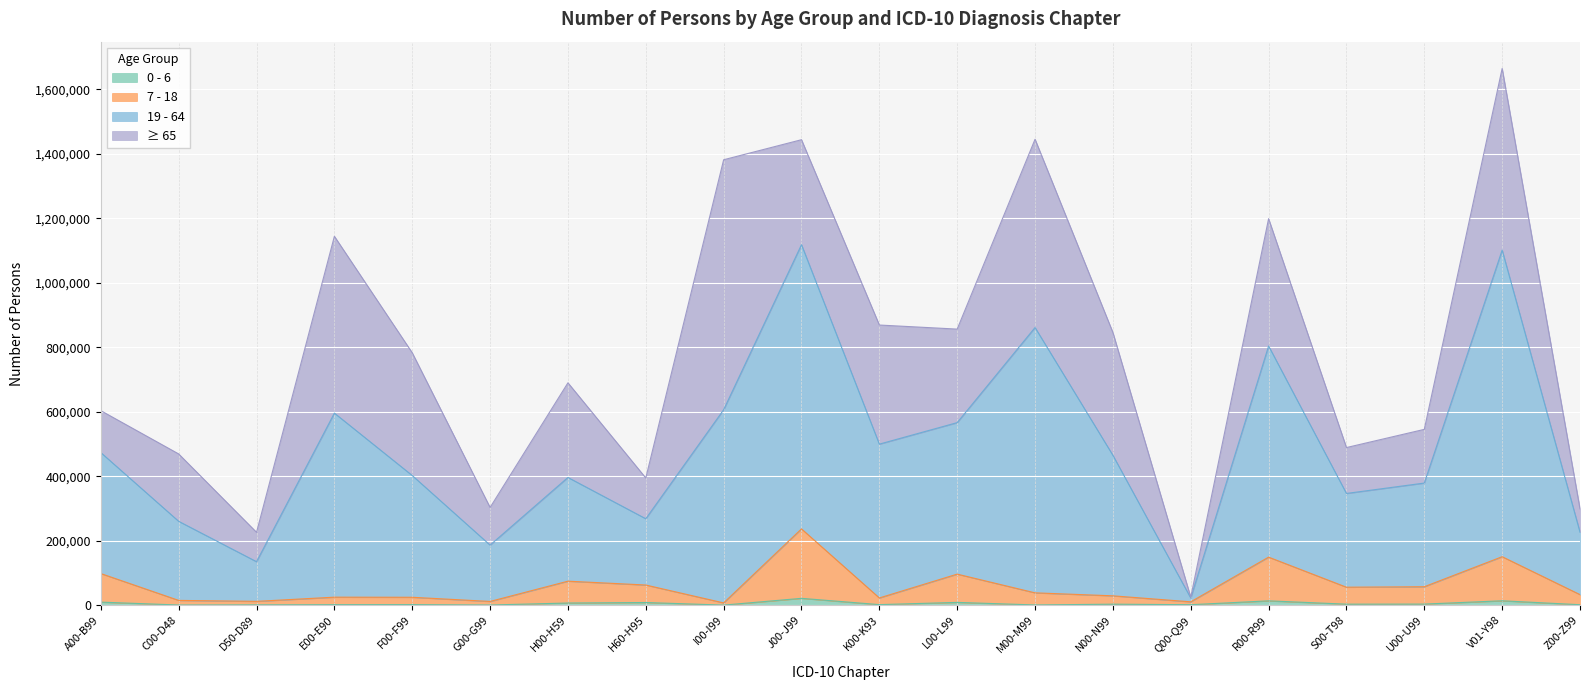

What are all the series names shown in the legend?

0 - 6, 7 - 18, 19 - 64, ≥ 65